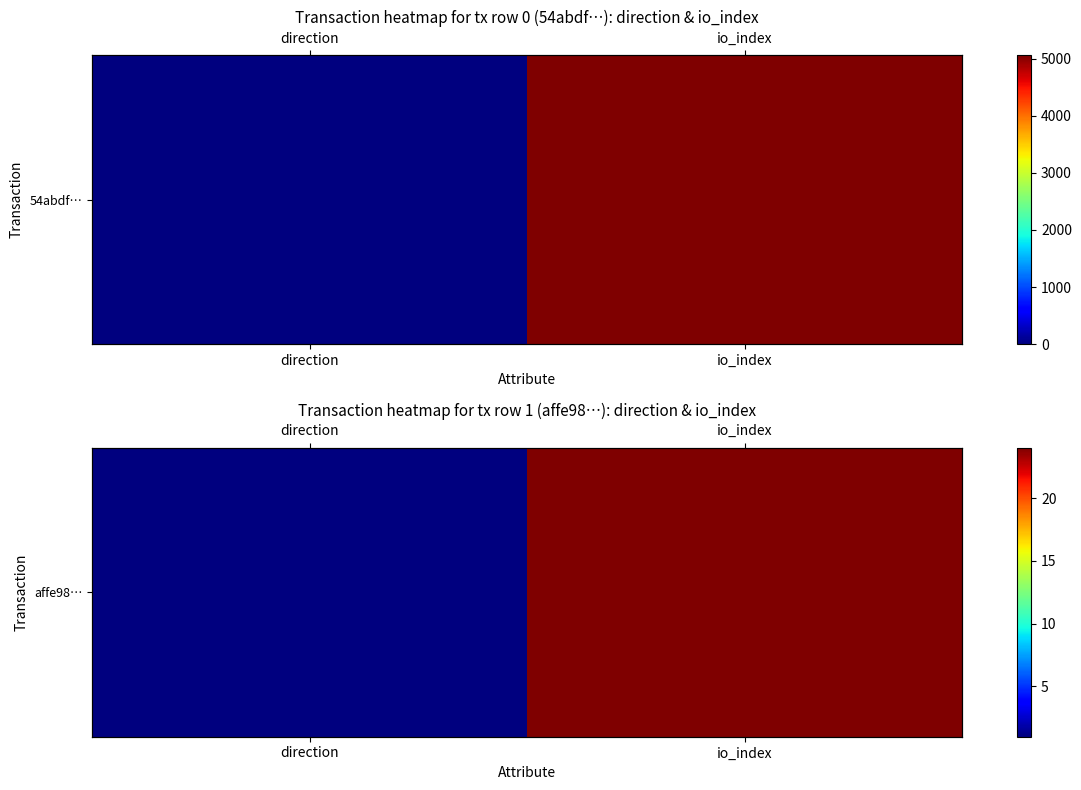

Reading left to right, list all the values displayed in this chart.

direction=1	io_index=24